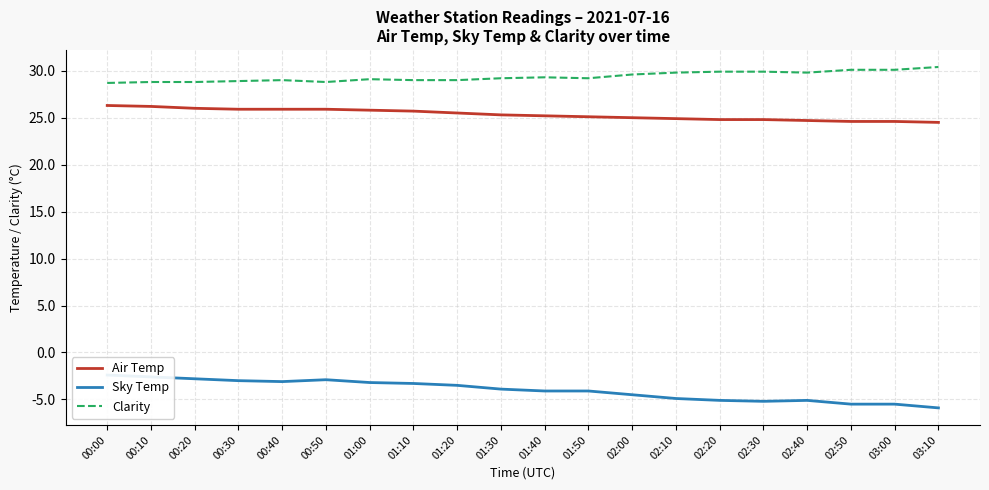

Does the chart have visible grid lines?

Yes